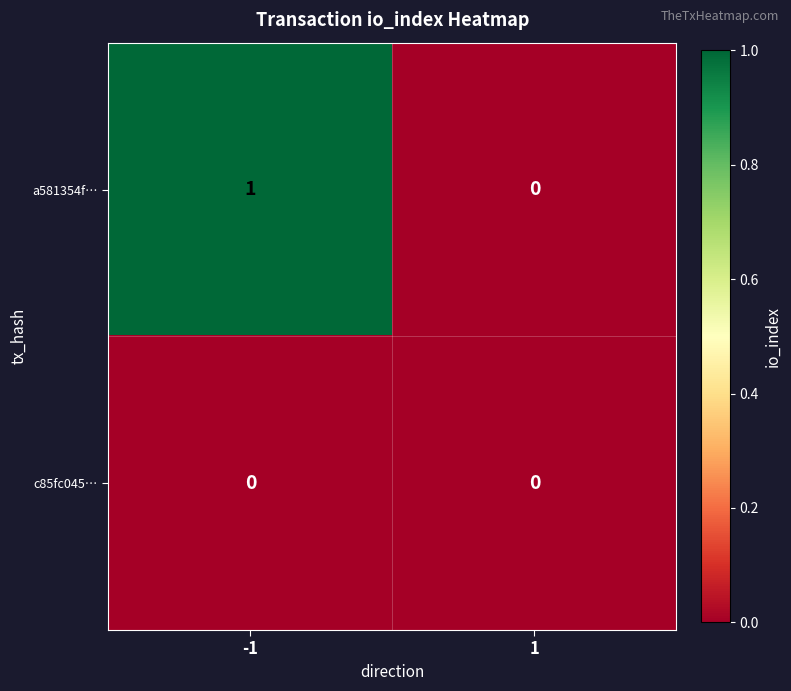

Is it true that a581354f… equals 1 at -1?

True